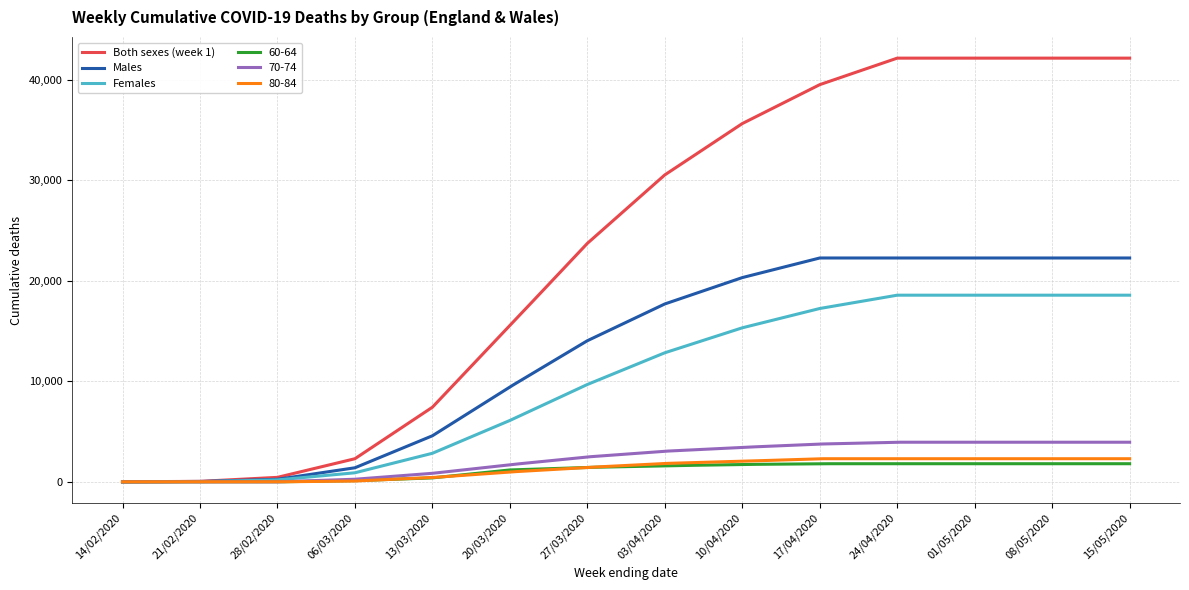

What is the maximum value for Males?

22281.0